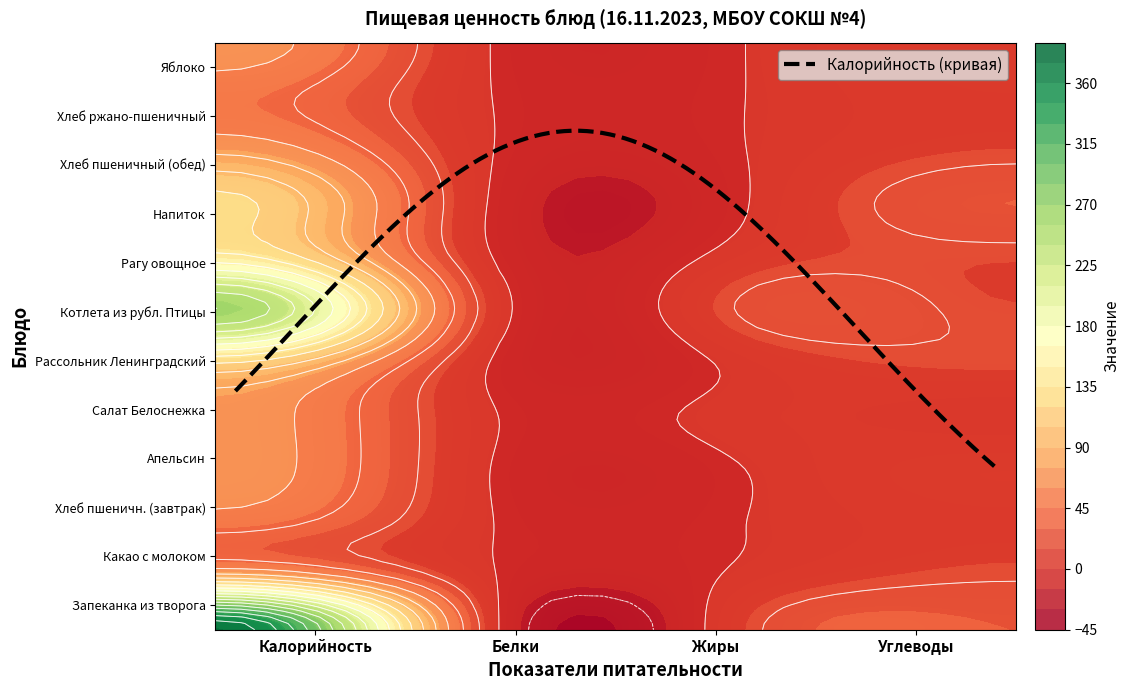

Between Белки and Жиры, which series saw the biggest shift?

Котлета из рубл. Птицы